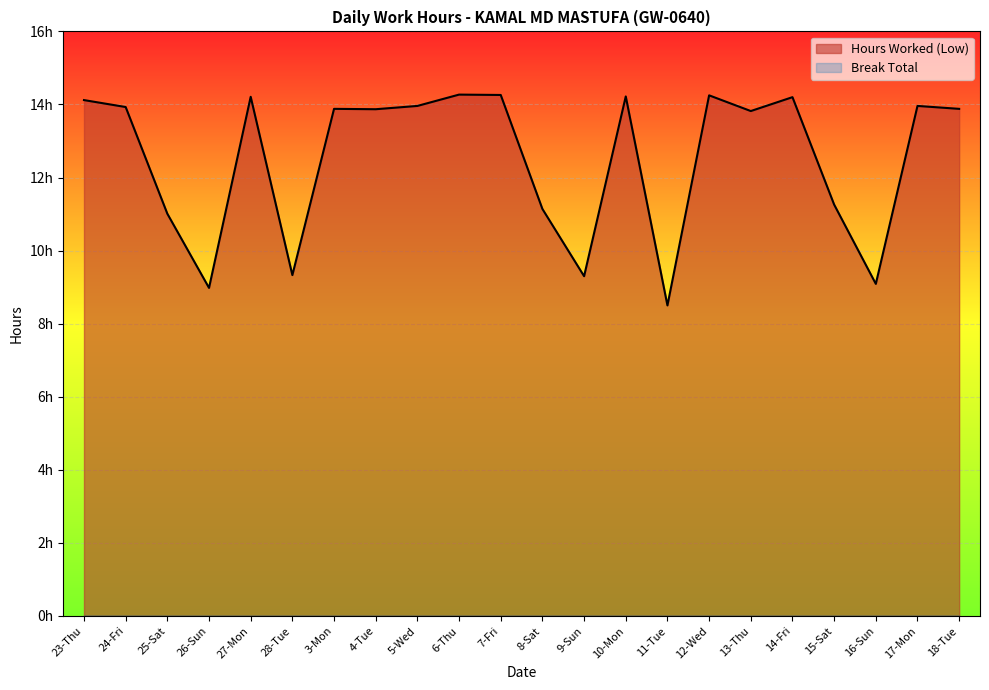

List the labels in order of value, largest first.

6-Thu, 7-Fri, 12-Wed, 10-Mon, 27-Mon, 14-Fri, 23-Thu, 5-Wed, 17-Mon, 24-Fri, 3-Mon, 18-Tue, 4-Tue, 13-Thu, 15-Sat, 8-Sat, 25-Sat, 28-Tue, 9-Sun, 16-Sun, 26-Sun, 11-Tue